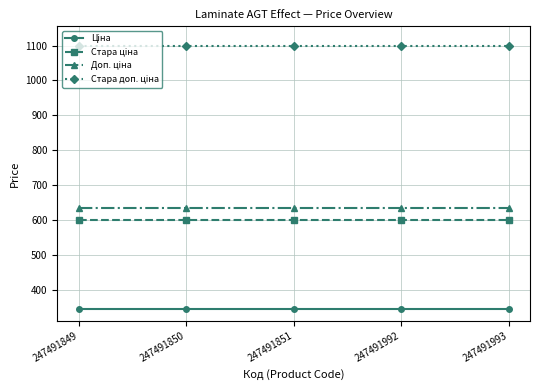

What is the maximum value shown in the chart?

1100.0